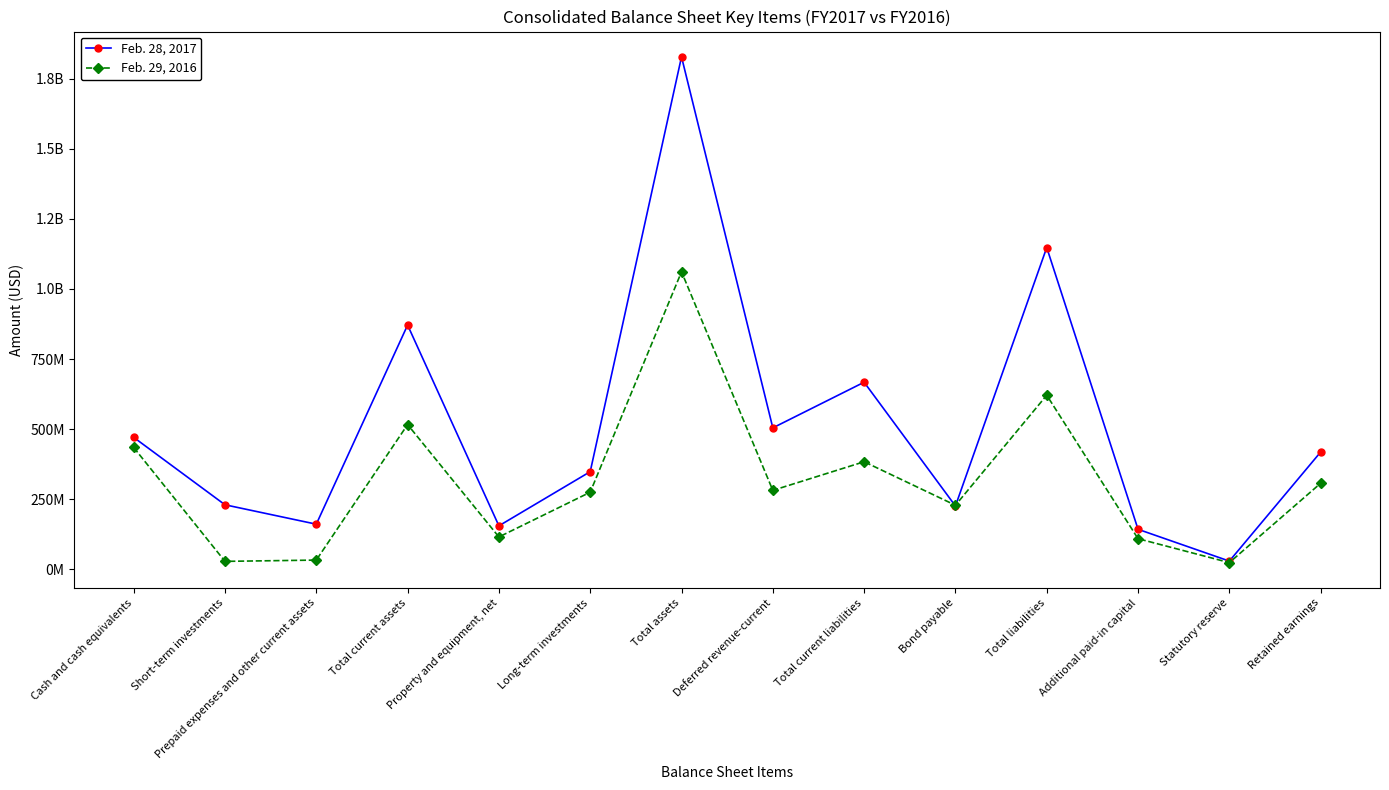

What are all the series names shown in the legend?

Feb. 28, 2017, Feb. 29, 2016